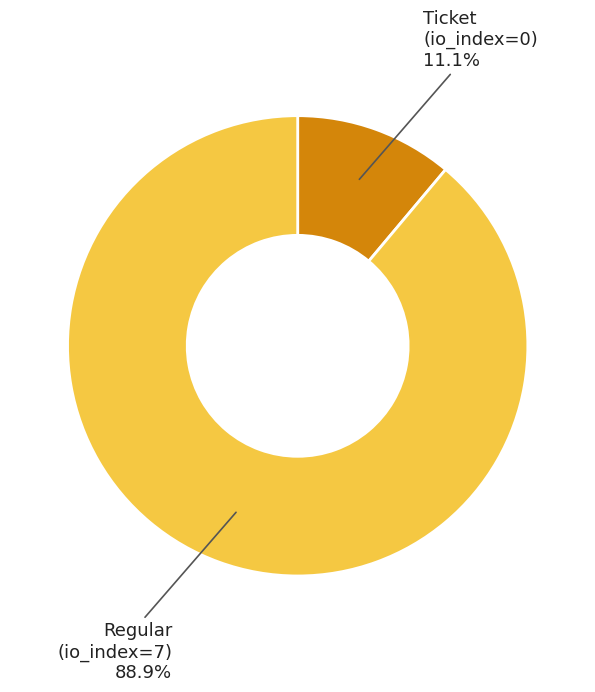

Is there a majority slice in this chart?

Yes